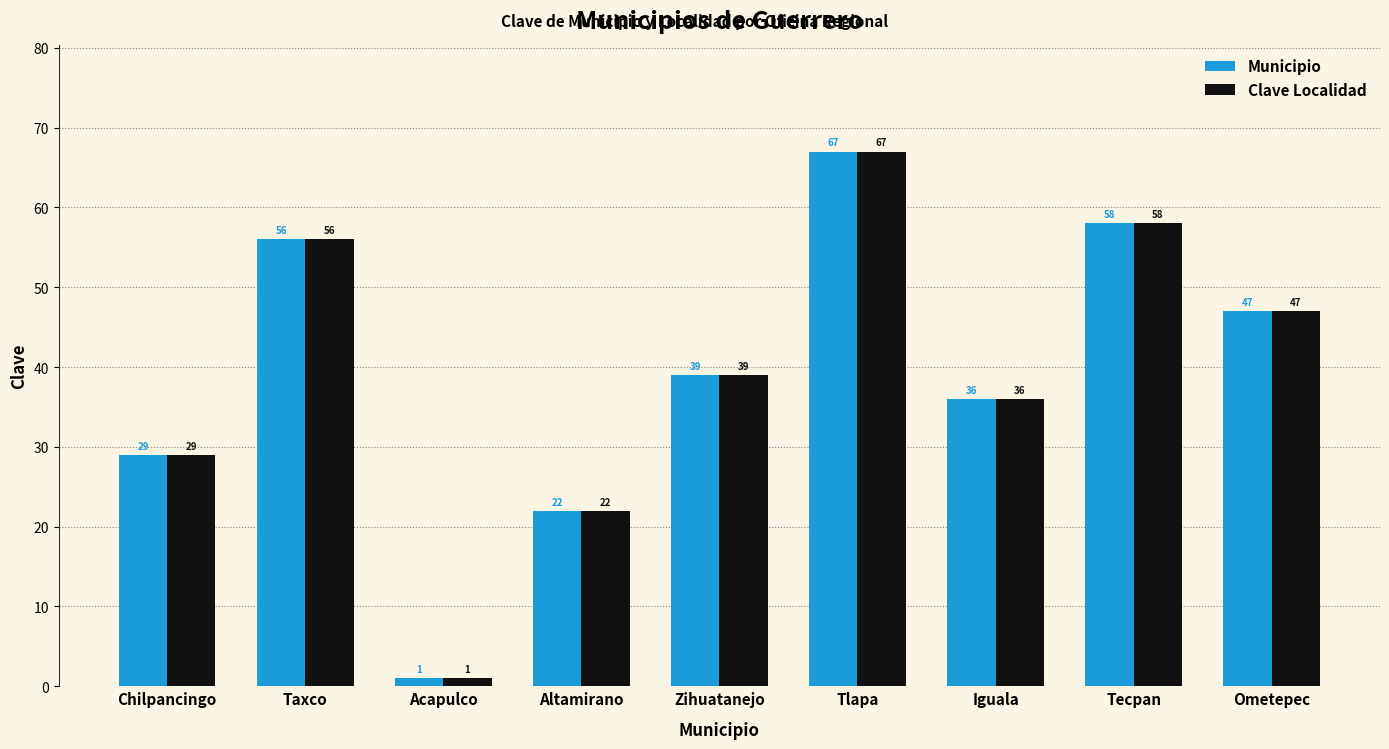

What are all the series names shown in the legend?

Municipio, Clave Localidad